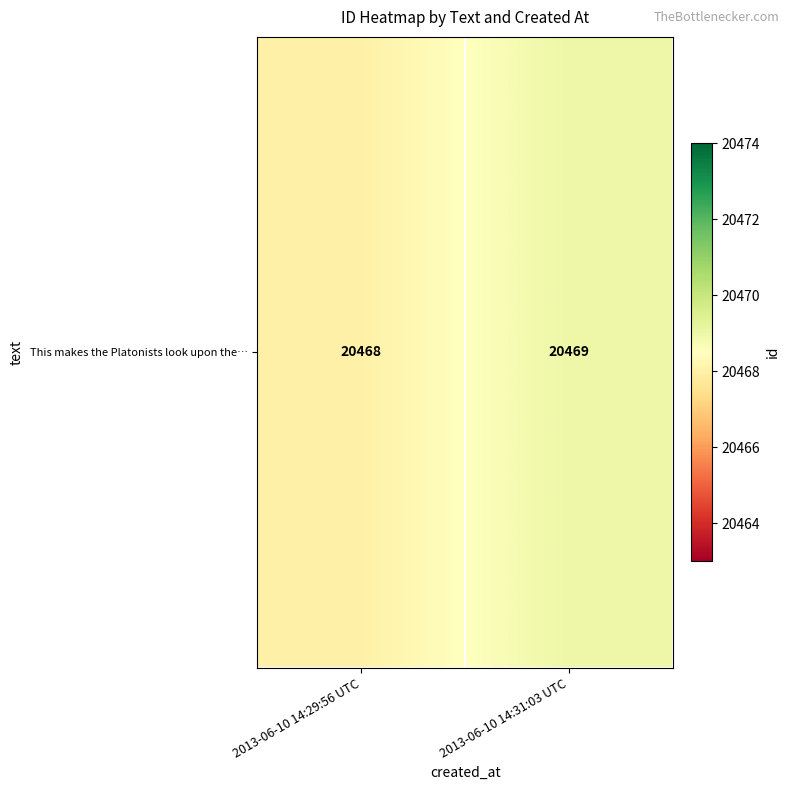

The value at 2013-06-10 14:31:03 UTC is 20469. True or false?

True